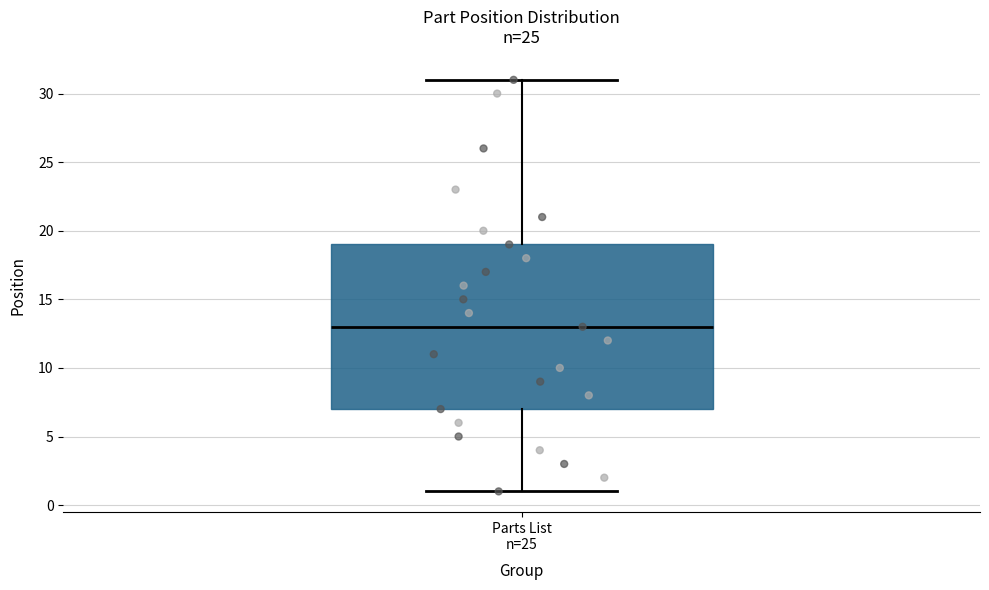

Transcribe this box plot: give where the median line is, the range the box spans, and where the two whiskers end, as read against the y-axis. The values are not printed on the chart, so give them approximately, as read against the axis.

median 13, box 7 to 19, whiskers 1 to 31